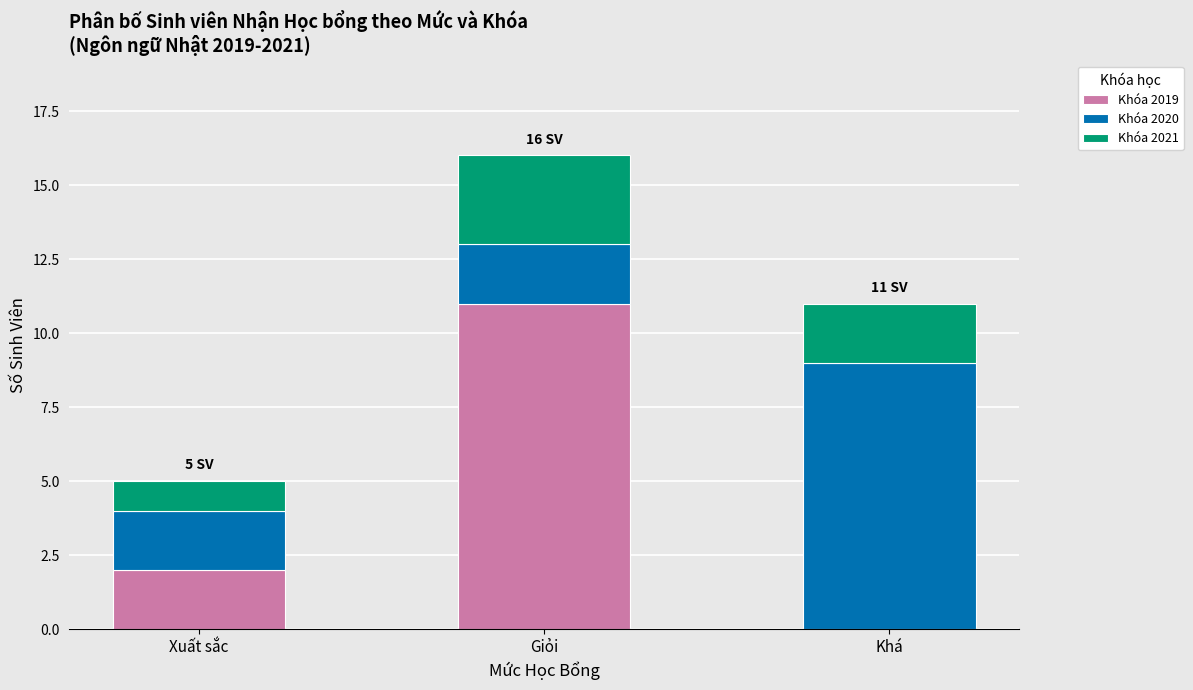

At which category is the sum across all series the highest?

Giỏi